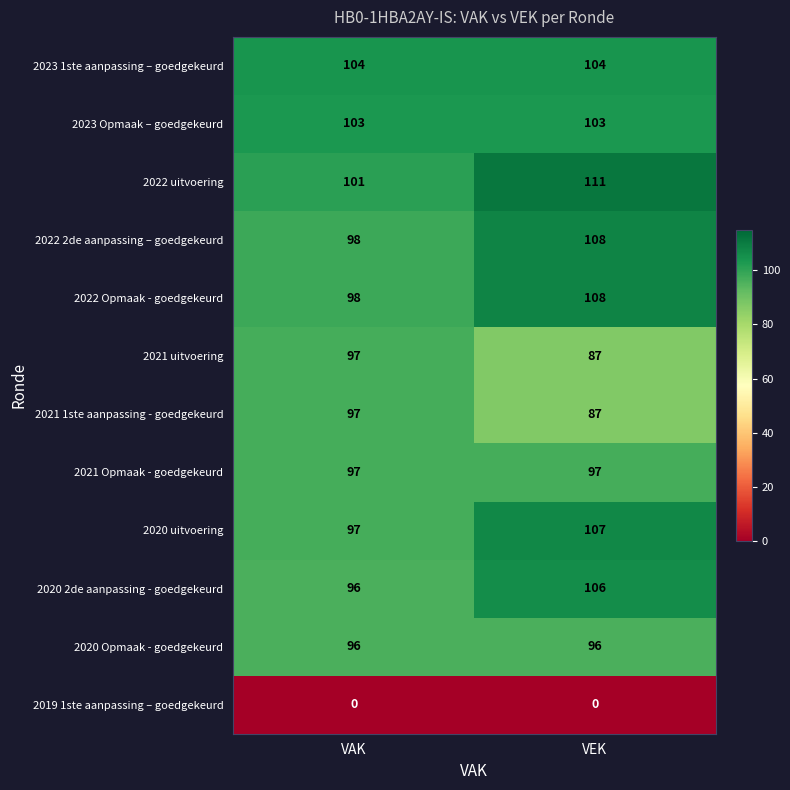

True or false: 2020 2de aanpassing - goedgekeurd has a value of 51 at VAK.

False